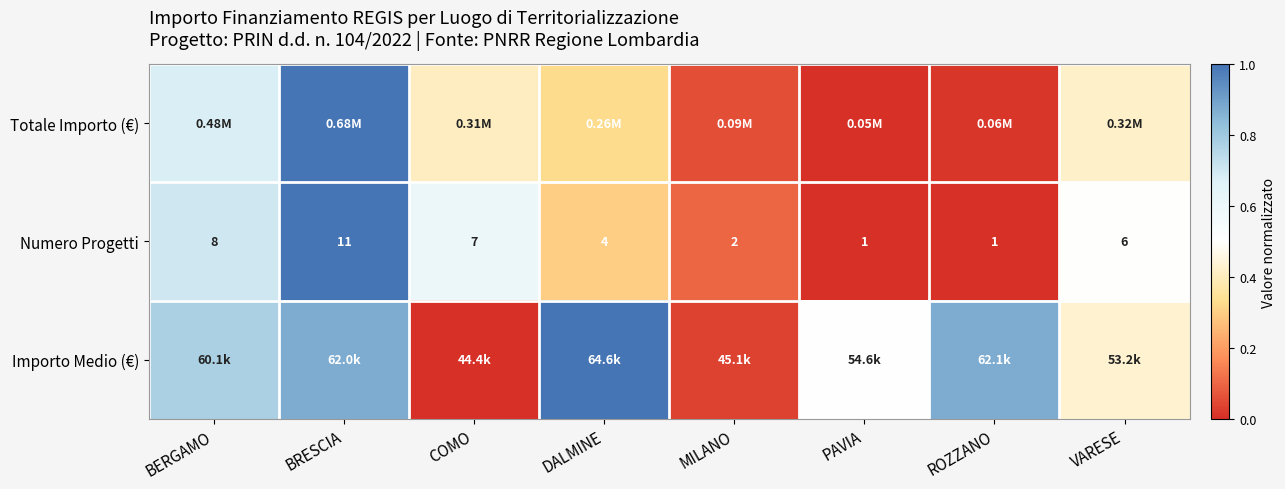

At which label does Numero Progetti first exceed 6?

BERGAMO